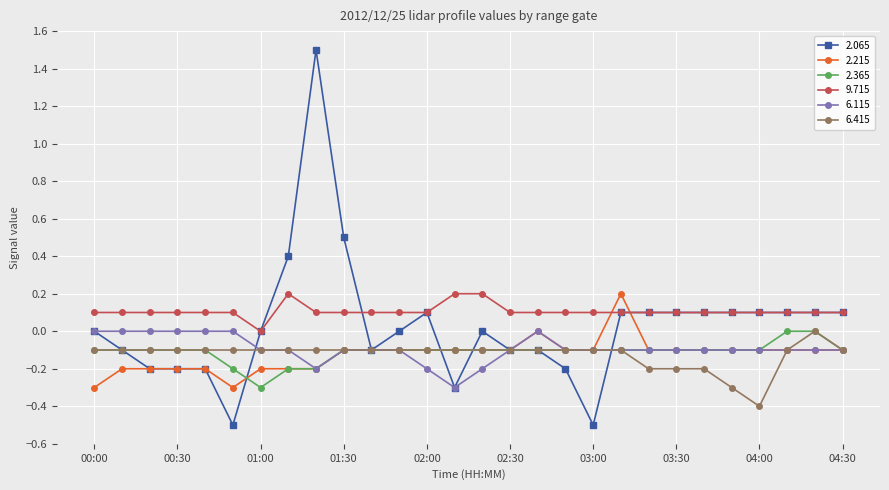

Count the 6.115 values in the range 0 to 1.

7